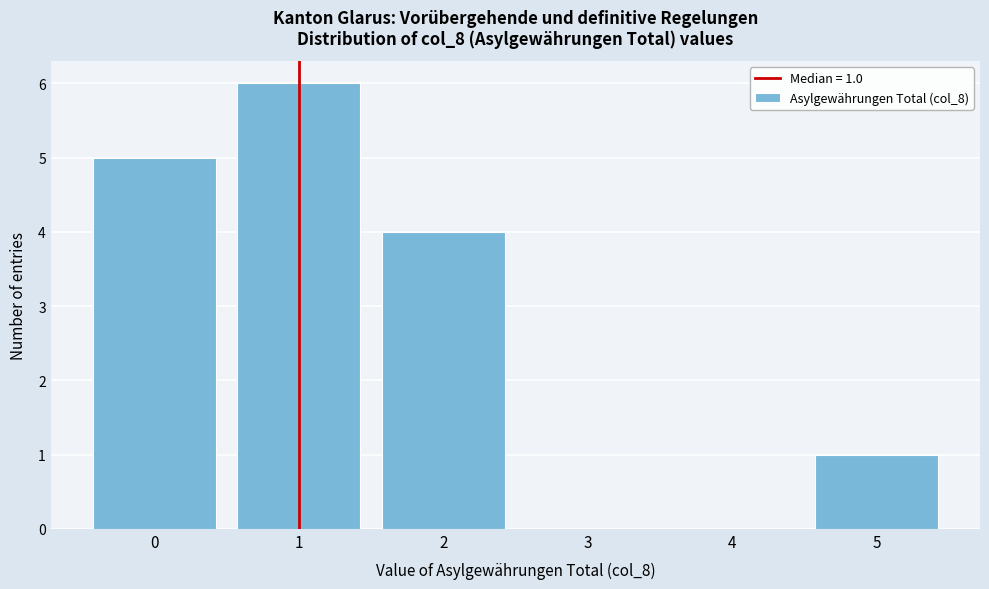

Which range on the x-axis has the tallest bar?

0.5 to 1.5